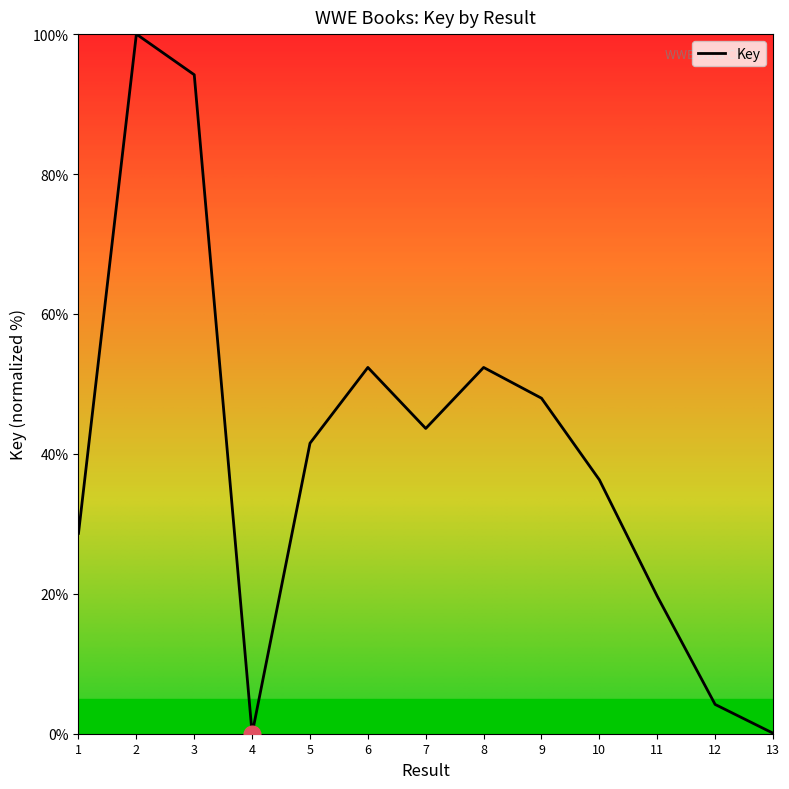

What is the greatest value displayed?

100.0